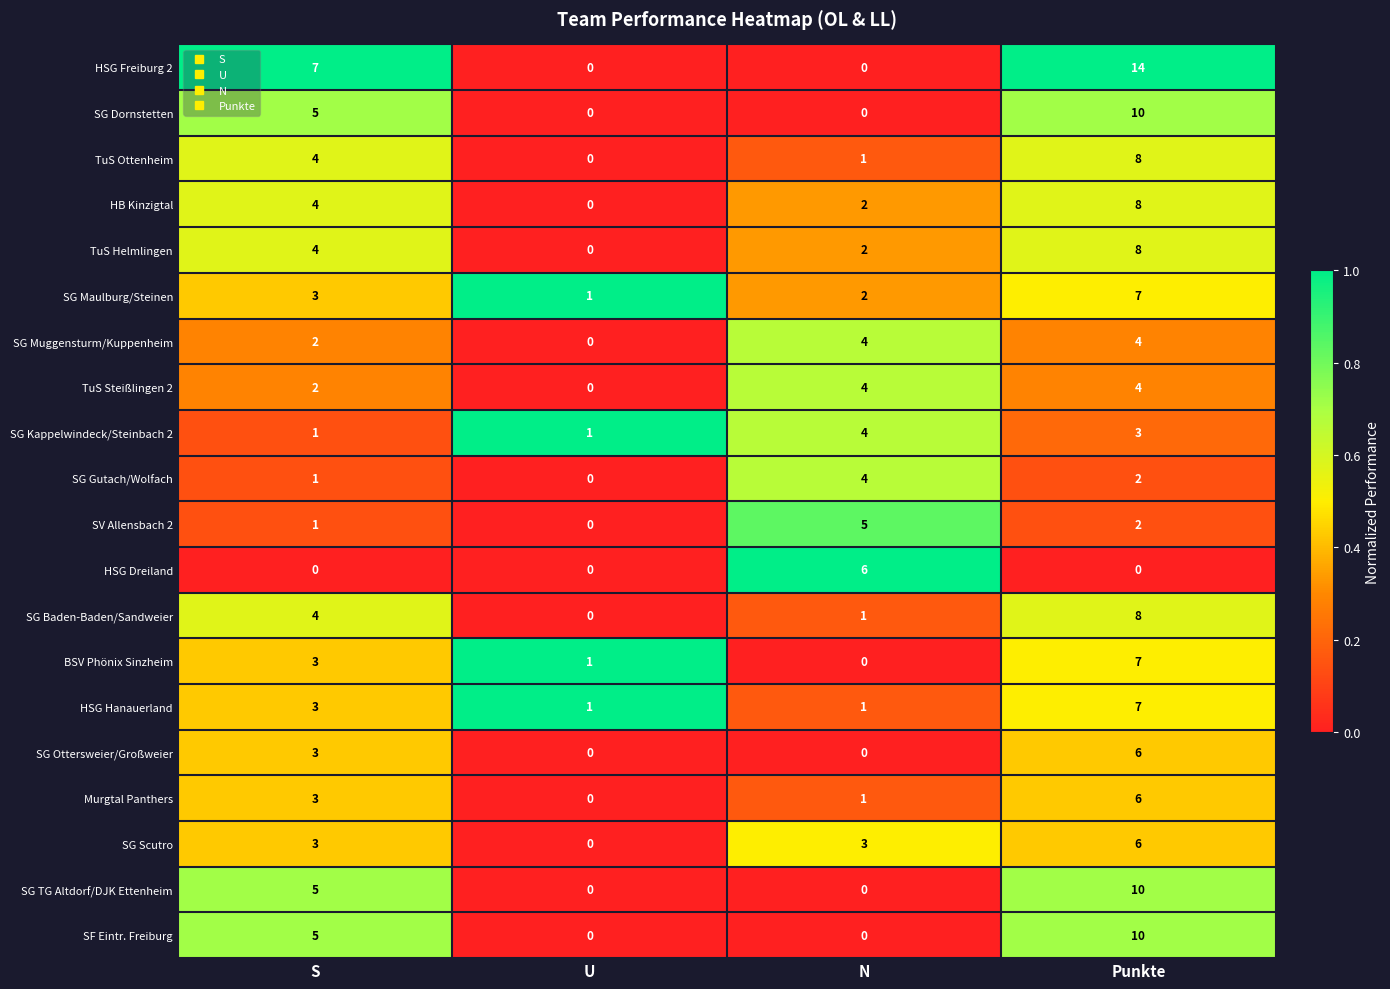

What value does the HSG Freiburg 2 series have at Punkte?

14